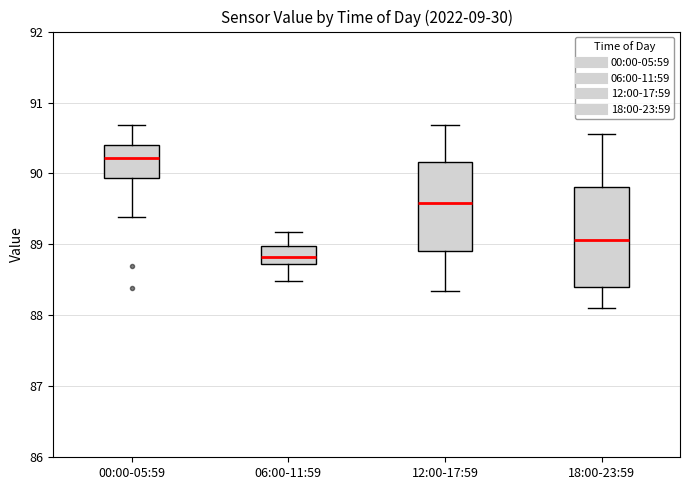

Which box's median line is the highest?

00:00-05:59